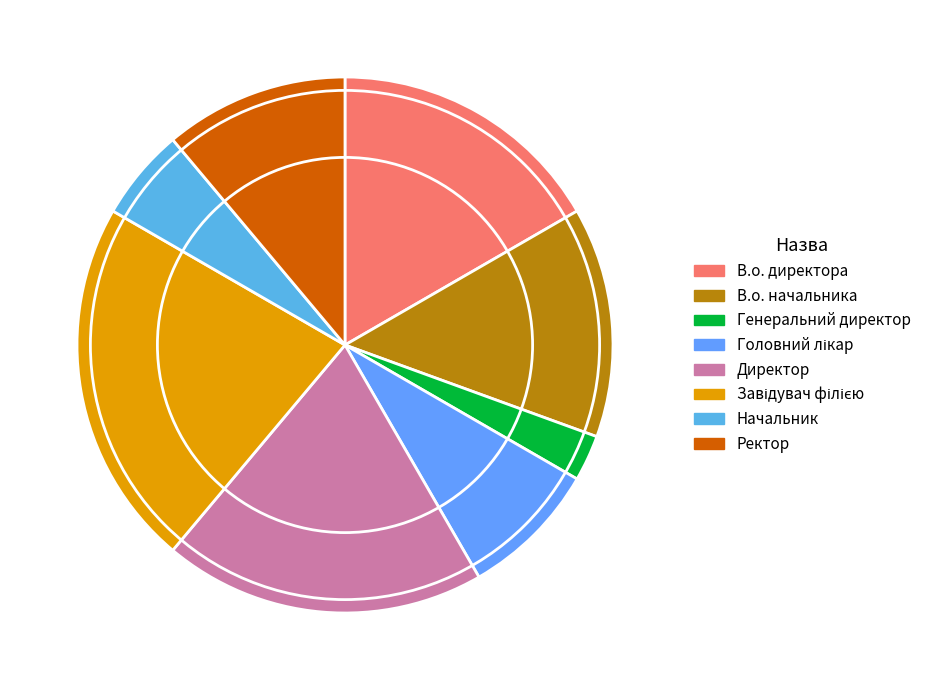

The Директор slice represents 6% of the pie. True or false?

False